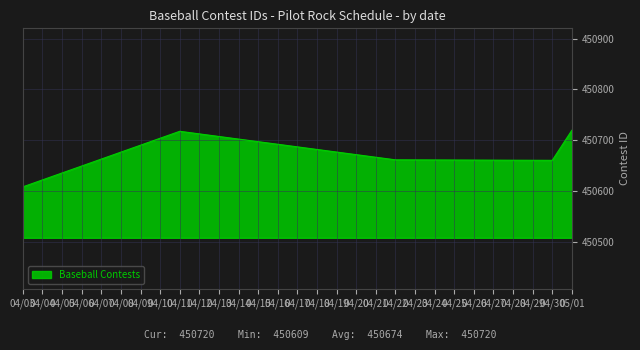

What is the change in value from 04/03 to 04/30?

+52